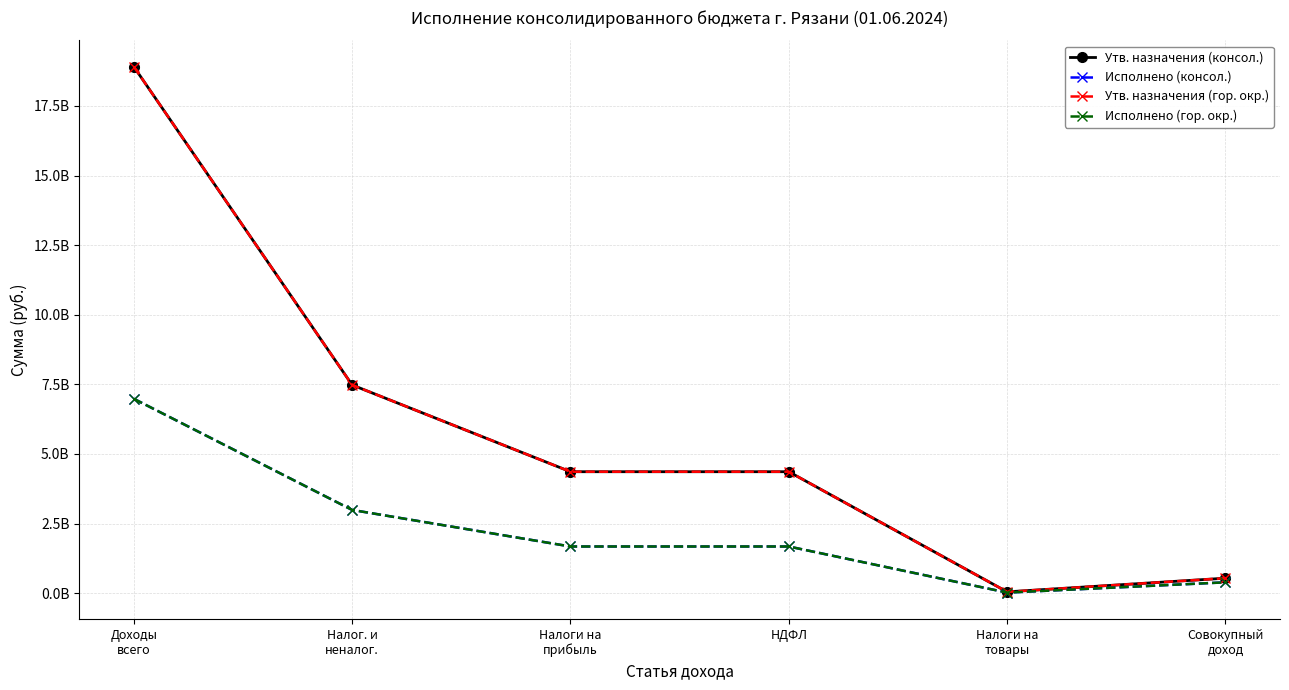

Which series has the widest spread of values?

Утв. назначения (консол.)